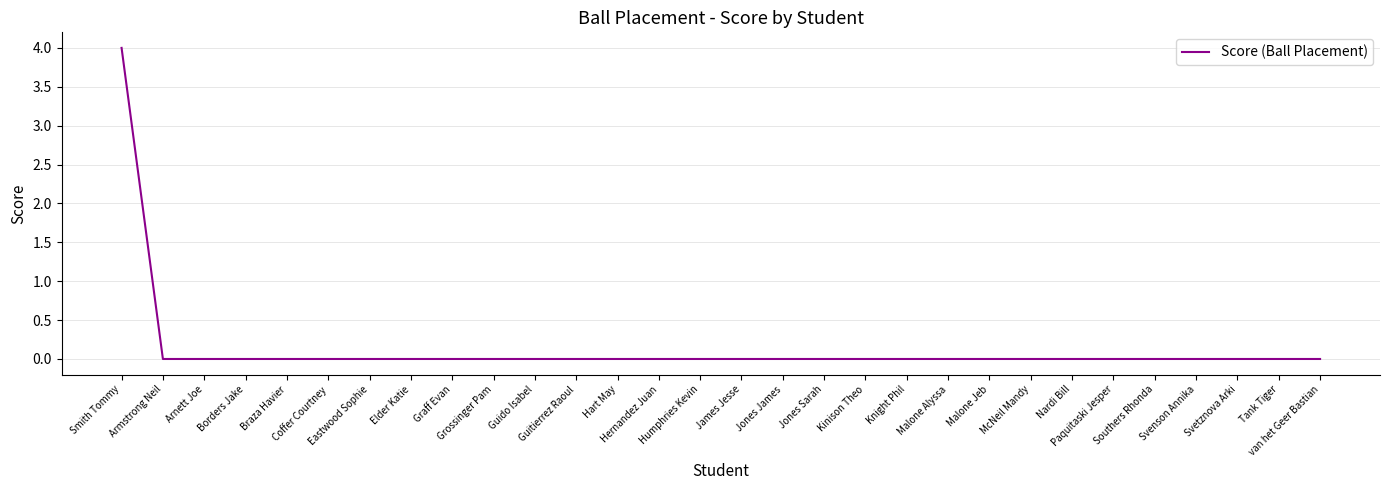

Reading right to left, extract all data points from this chart.

0	0	0	0	0	0	0	0	0	0	0	0	0	0	0	0	0	0	0	0	0	0	0	0	0	0	0	0	0	4